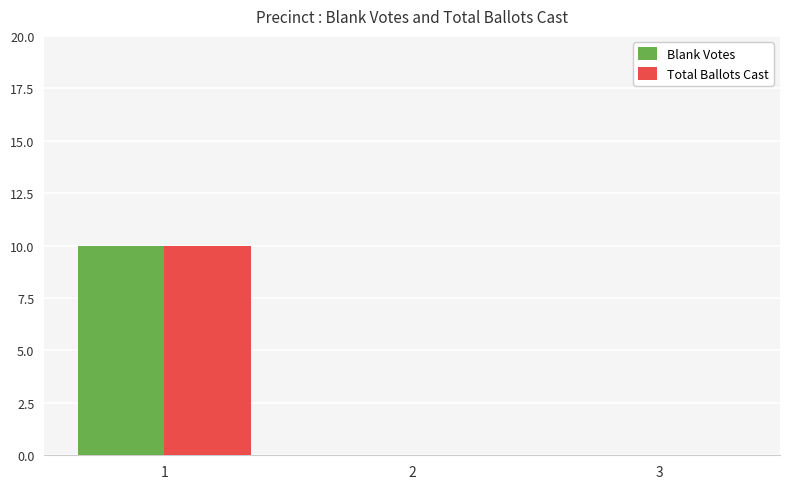

True or false: Blank Votes has a value of 4 at 3.

False